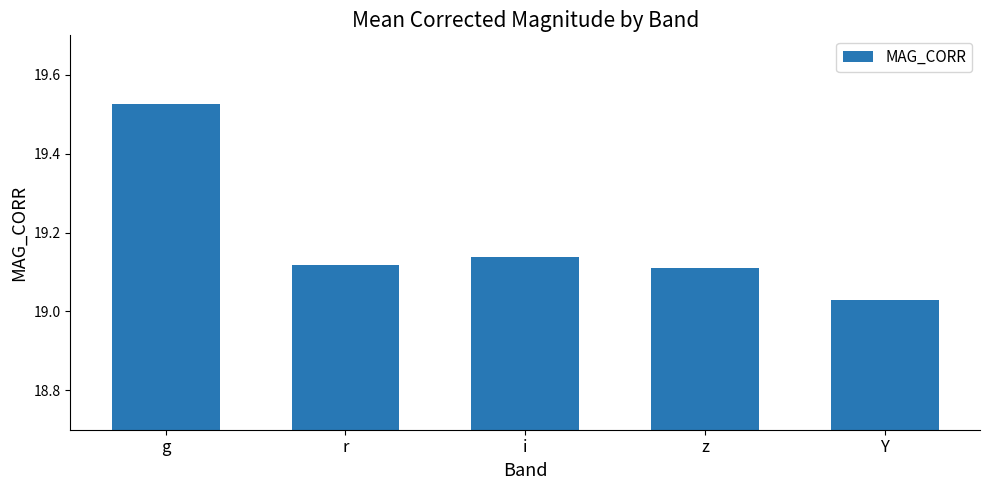

What is the change in value from g to i?

-0.4